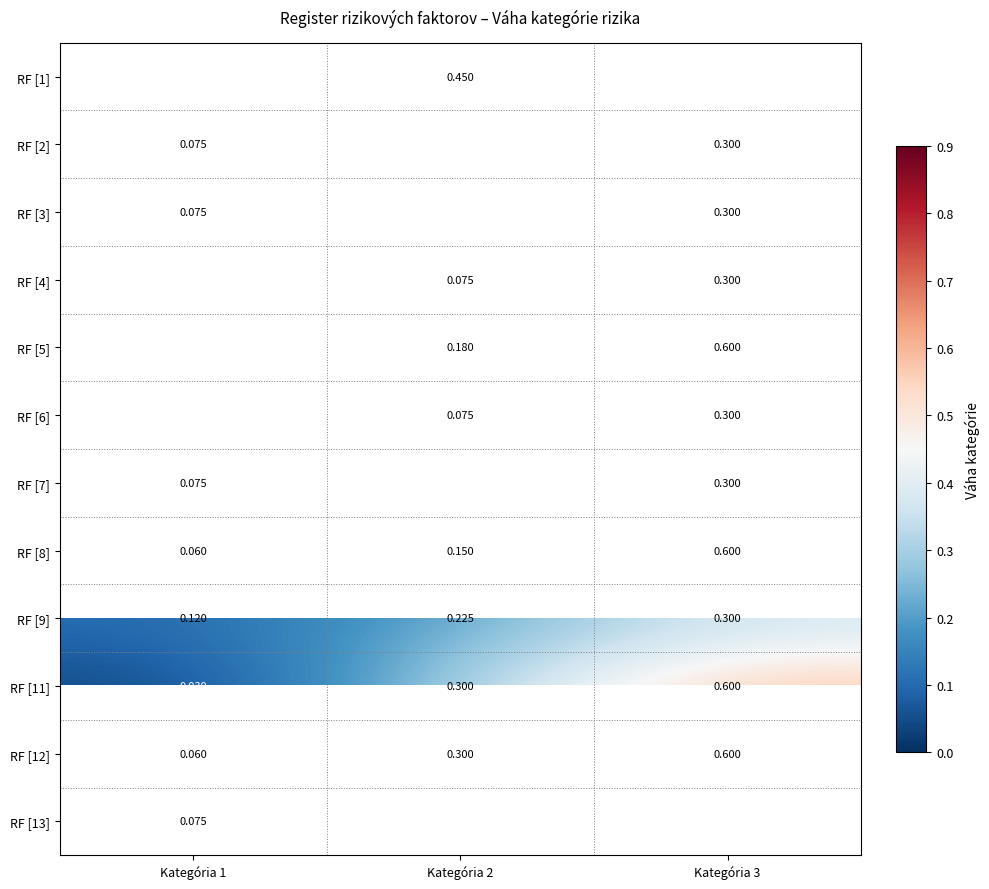

Is the value of RF [9] at Kategória 3 greater than the value of RF [6] at Kategória 1?

Yes